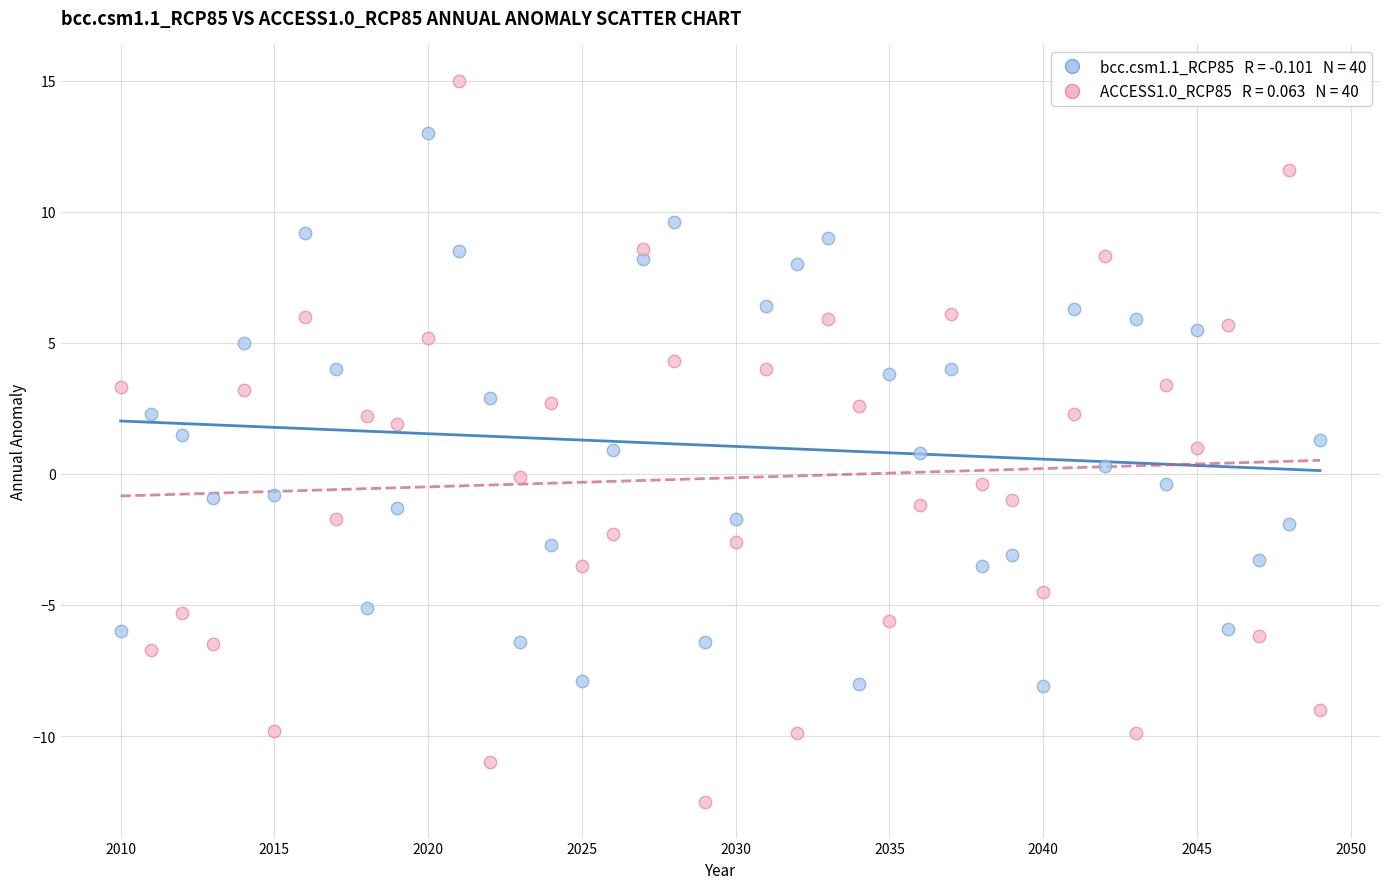

Across all data points, what is the range of X values (max minus min)?

39.0